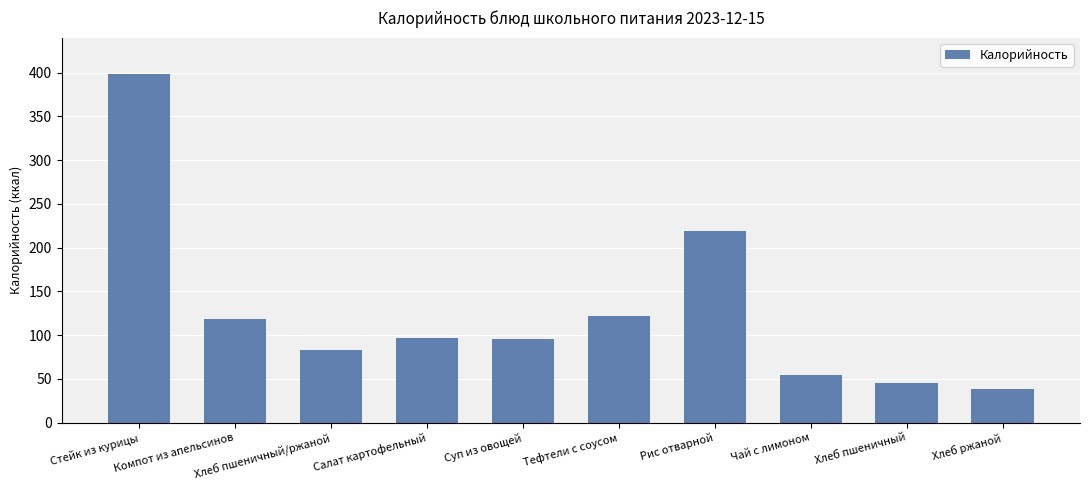

Between Хлеб пшеничный/ржаной and Хлеб ржаной, which is larger?

Хлеб пшеничный/ржаной